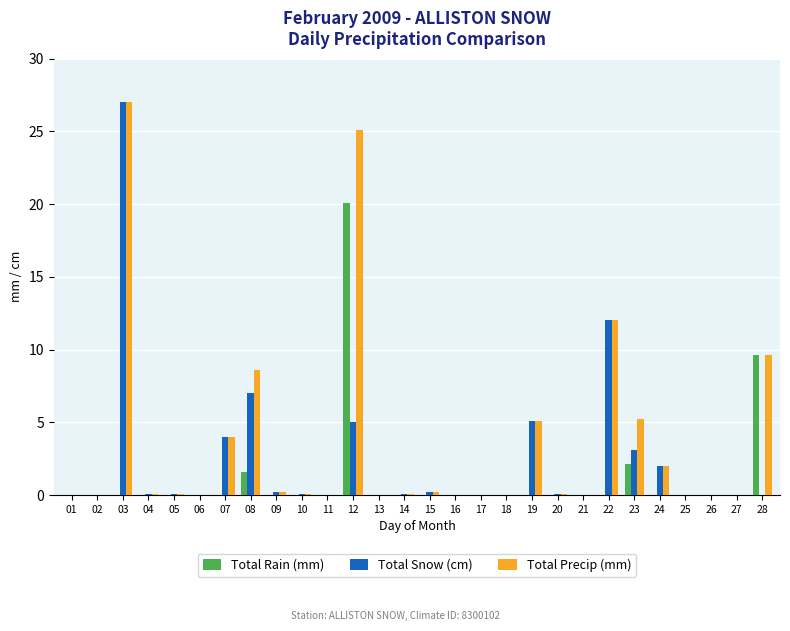

At which category is the sum across all series the highest?

03